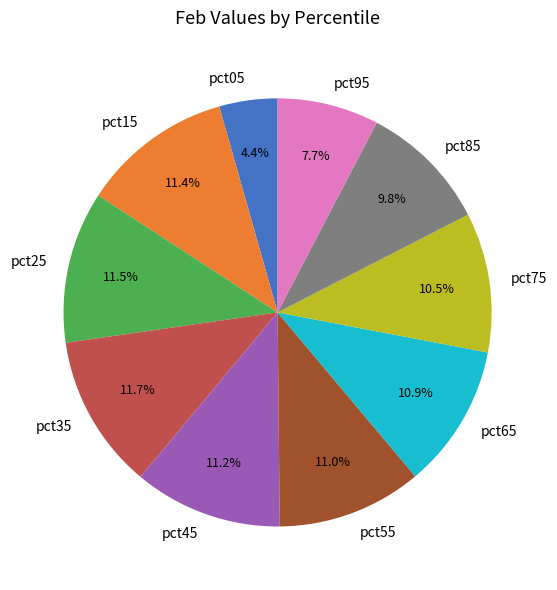

To the nearest percent, what is the difference between the largest and smallest slice percentages?

7%